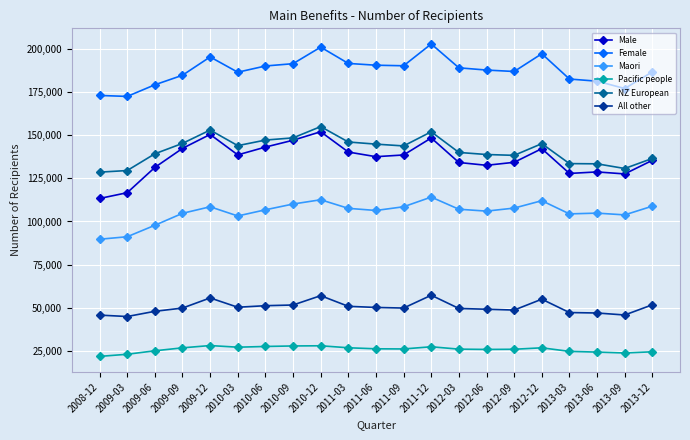

What is the highest value of the Pacific people series?

28283